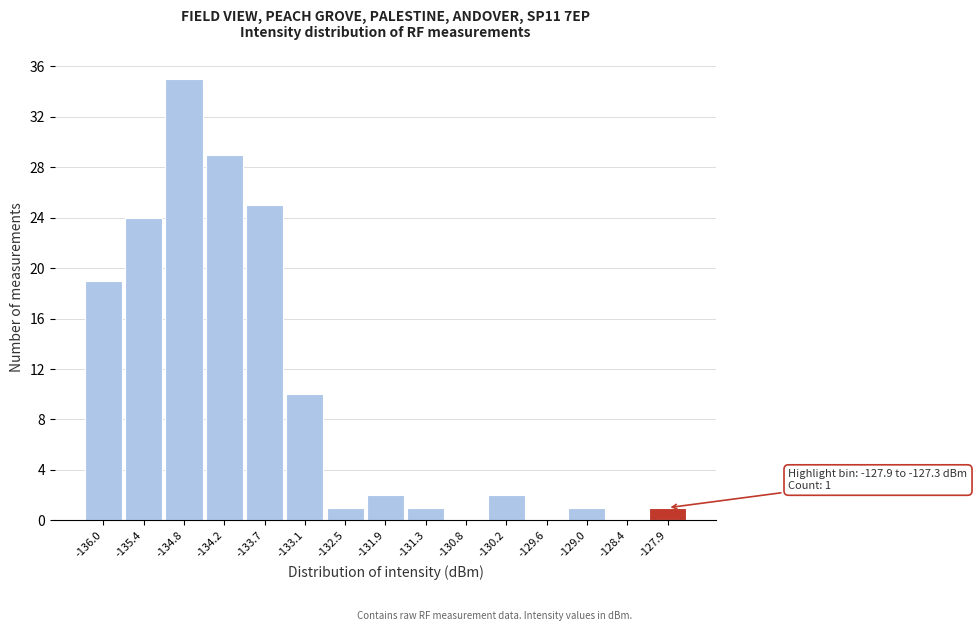

Reading left to right, extract all data points from this chart.

-136.0=19	-135.4=24	-134.8=35	-134.2=29	-133.7=25	-133.1=10	-132.5=1	-131.9=2	-131.3=1	-130.8=0	-130.2=2	-129.6=0	-129.0=1	-128.4=0	-127.9=1